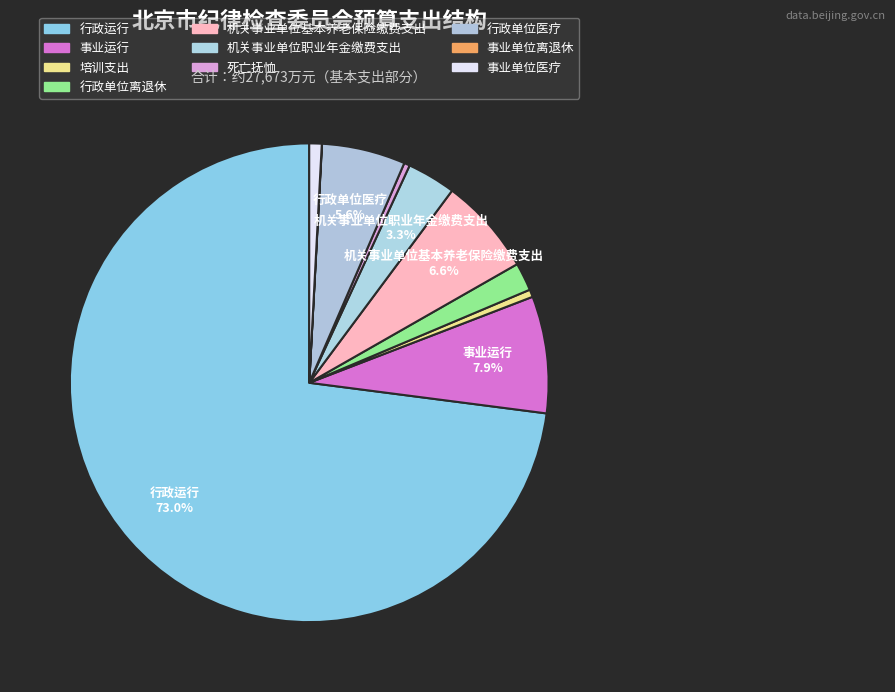

What percentage is the 培训支出 slice, to the nearest percent?

1%